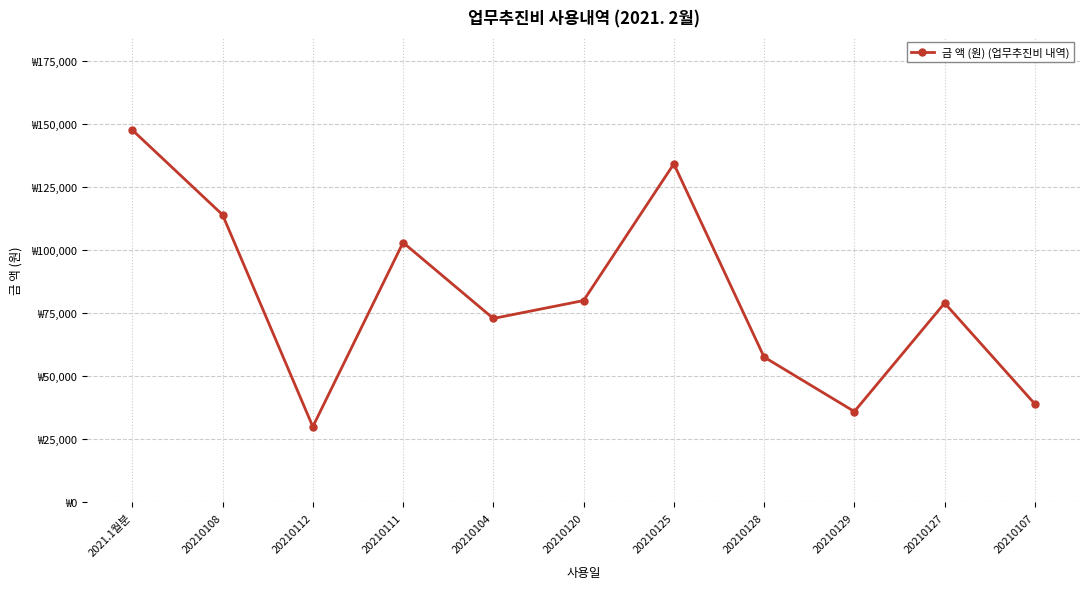

Does the chart have visible grid lines?

Yes